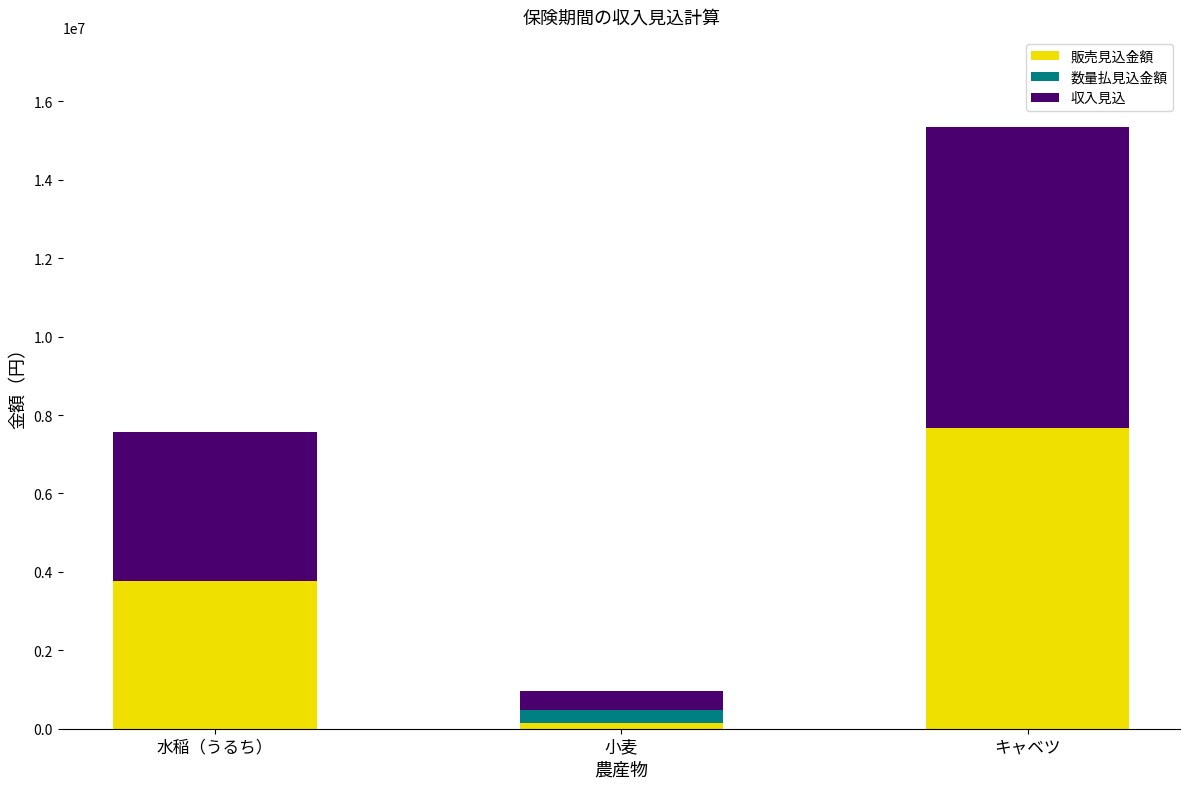

Reading left to right, list the values for the 販売見込金額 series.

水稲（うるち）=3780000	小麦=147000	キャベツ=7672500